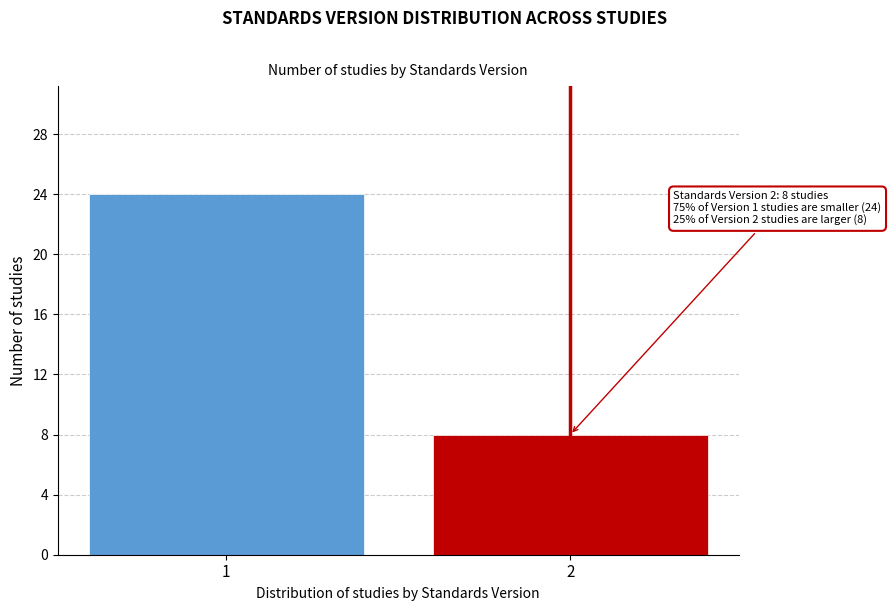

Reading left to right, transcribe all the data shown in this chart.

1=24	2=8